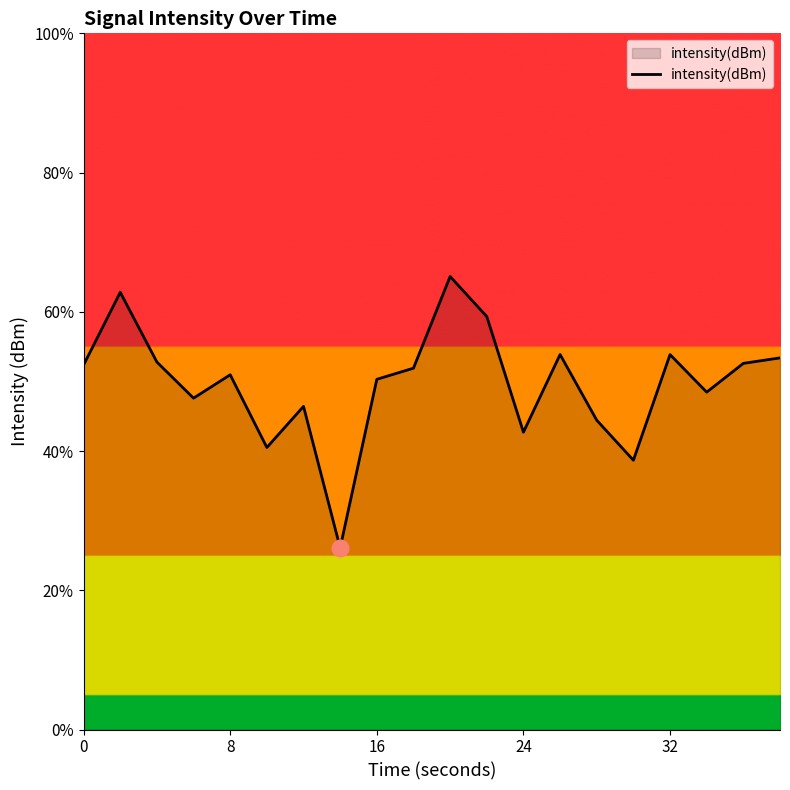

What is the minimum value shown in the chart?

26.1